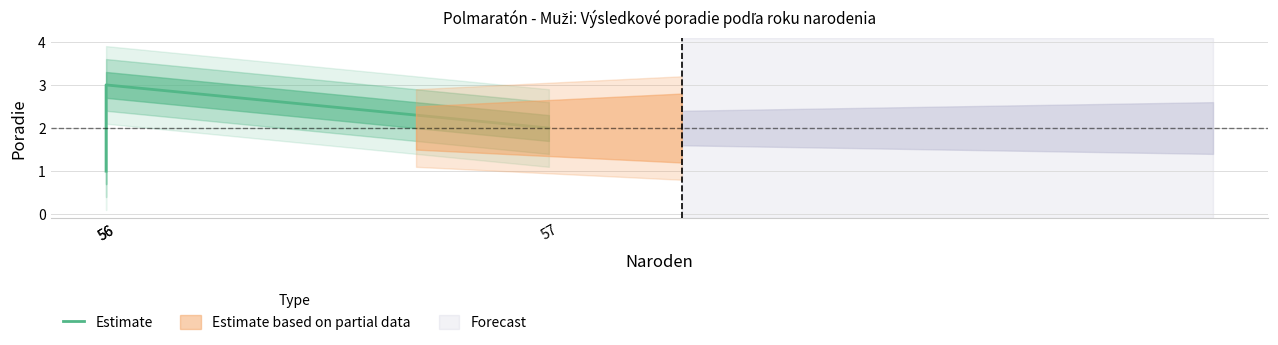

Which category has the lowest value across all series?

56